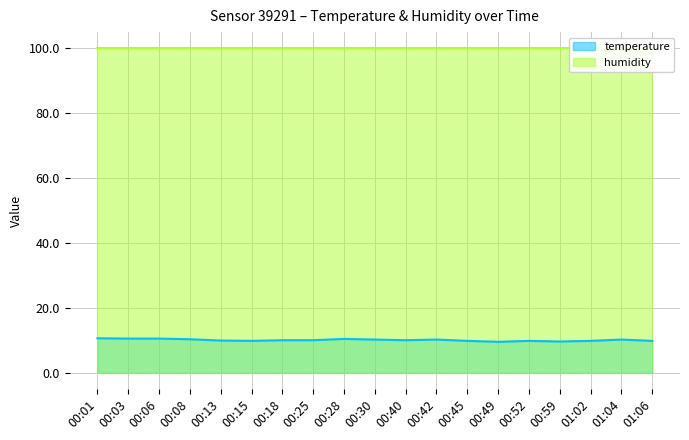

Count the number of values greater than 10.

8